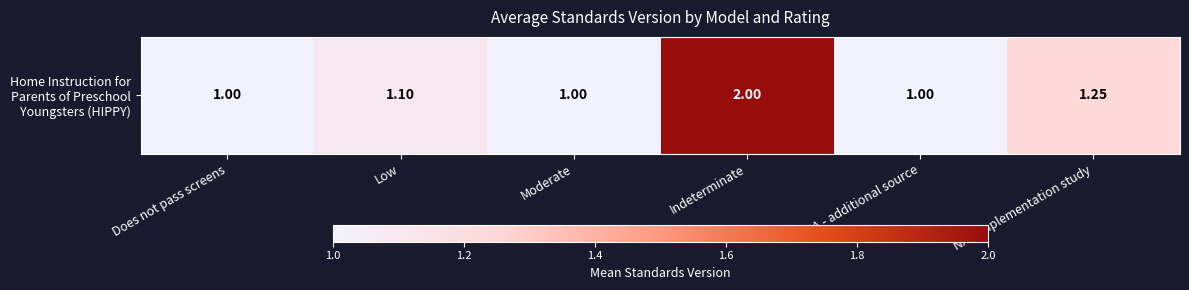

What is the smallest value displayed?

1.0